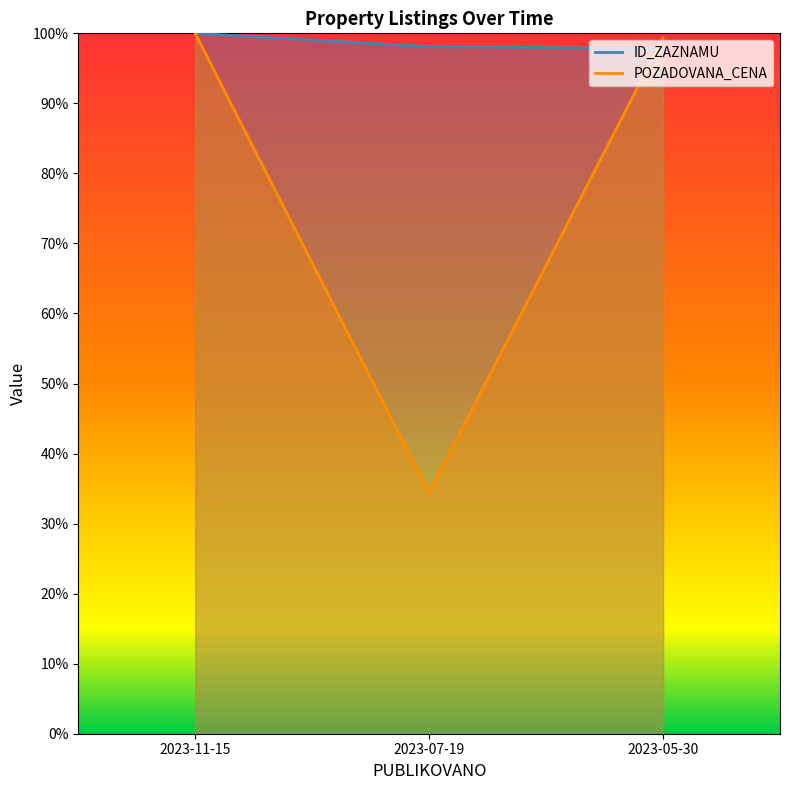

True or false: POZADOVANA_CENA has a value of 99.4 at 2023-05-30.

True